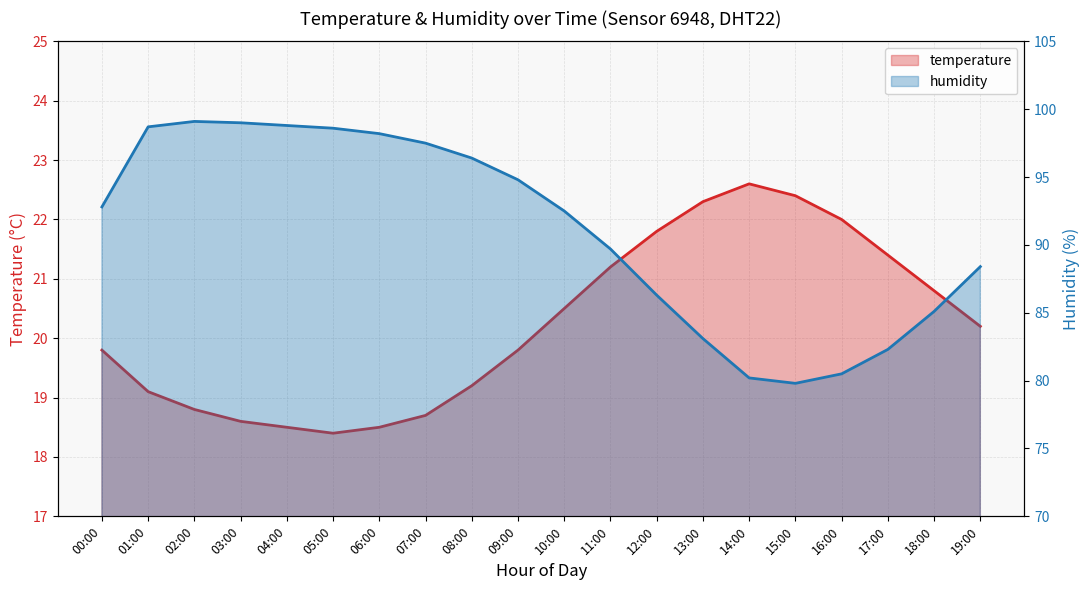

Does the chart display data point markers on the line(s)?

No